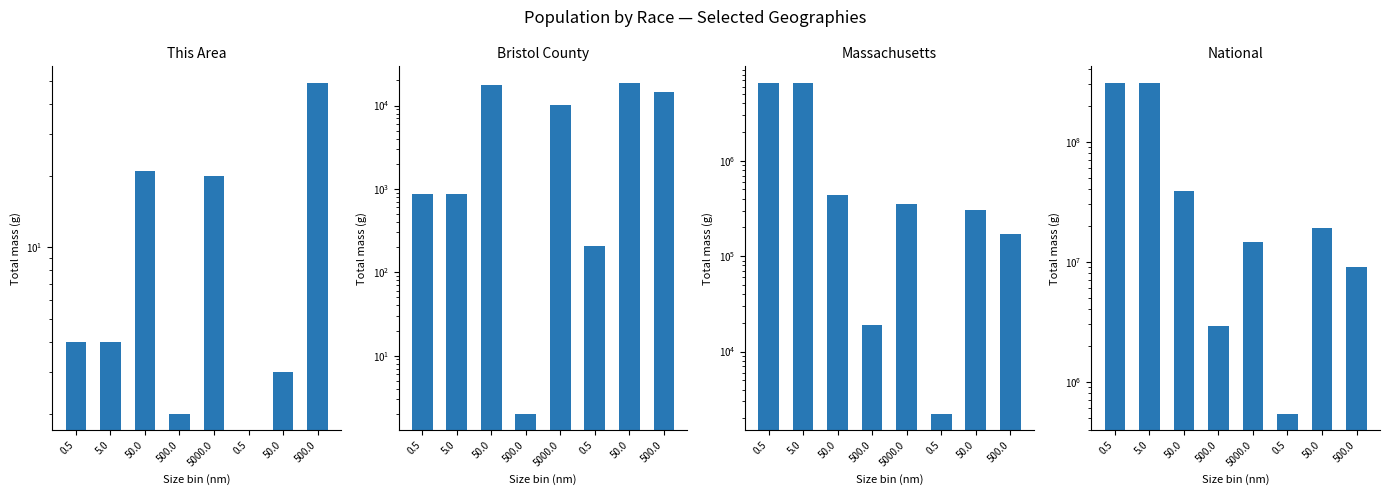

What is the difference between the highest and lowest values at 50.0?

38929298